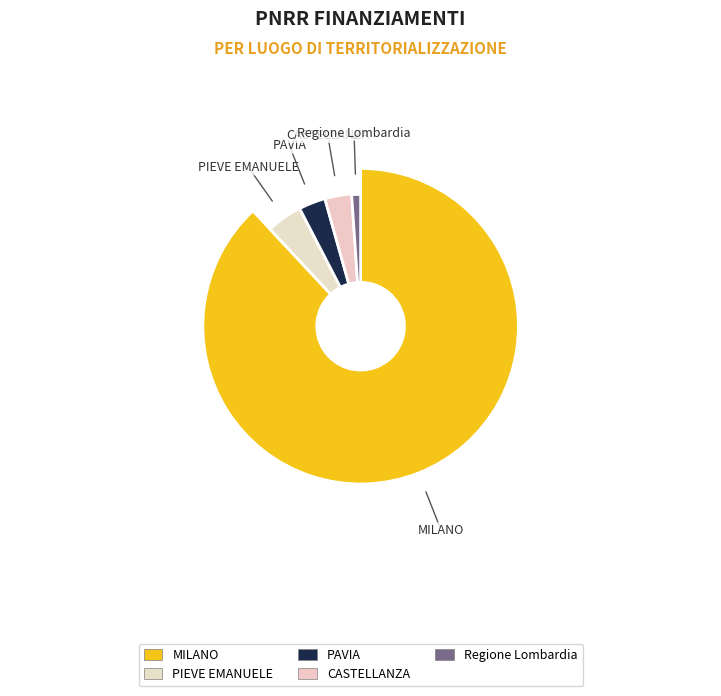

True or false: MILANO accounts for 88% of the total.

True